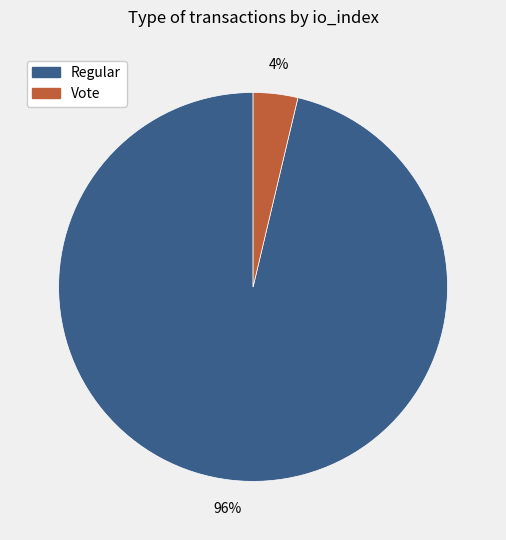

To the nearest percent, what percentage of the pie is Vote?

4%